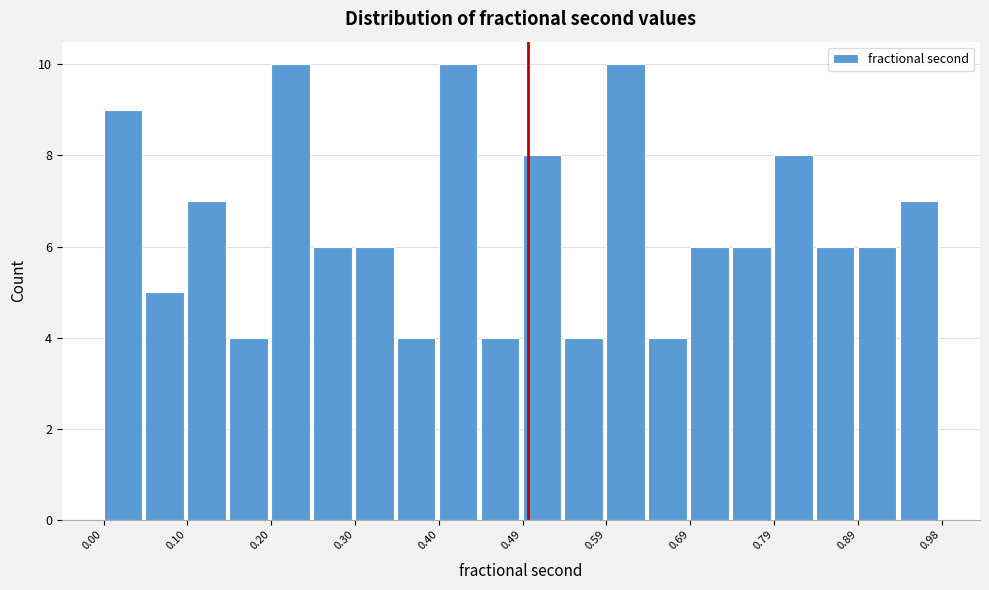

Reading left to right, transcribe this chart: for each bar, give the range it covers on the x-axis and its height. Neither the bar edges nor the heights are printed on the chart, so give them approximately, as read against the axes.

0.00 to 0.05: 9
0.05 to 0.10: 5
0.10 to 0.15: 7
0.15 to 0.20: 4
0.20 to 0.25: 10
0.25 to 0.30: 6
0.30 to 0.35: 6
0.35 to 0.40: 4
0.40 to 0.45: 10
0.45 to 0.49: 4
0.49 to 0.54: 8
0.54 to 0.59: 4
0.59 to 0.64: 10
0.64 to 0.69: 4
0.69 to 0.74: 6
0.74 to 0.79: 6
0.79 to 0.84: 8
0.84 to 0.89: 6
0.89 to 0.93: 6
0.93 to 0.98: 7